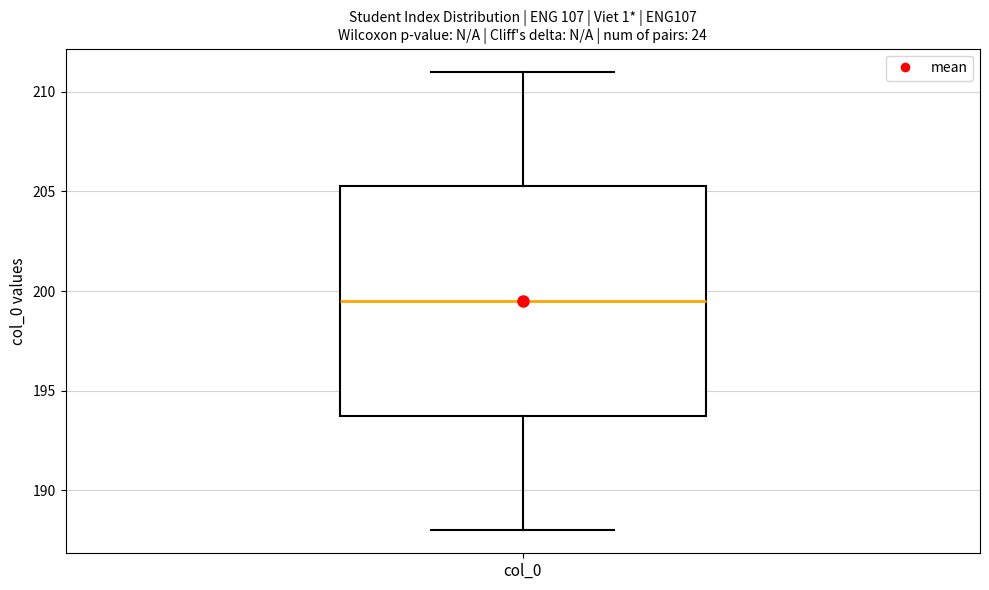

Transcribe this box plot: give where the median line is, the range the box spans, and where the two whiskers end, as read against the y-axis. The values are not printed on the chart, so give them approximately, as read against the axis.

median 199.5, box 194.0 to 205.5, whiskers 188.0 to 211.0